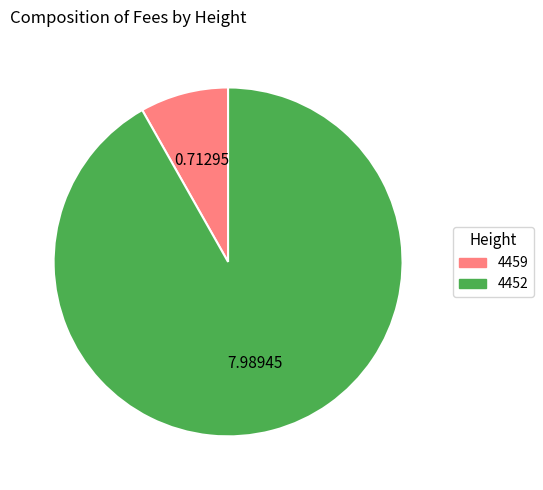

Does 4459 represent more than half of the total?

No